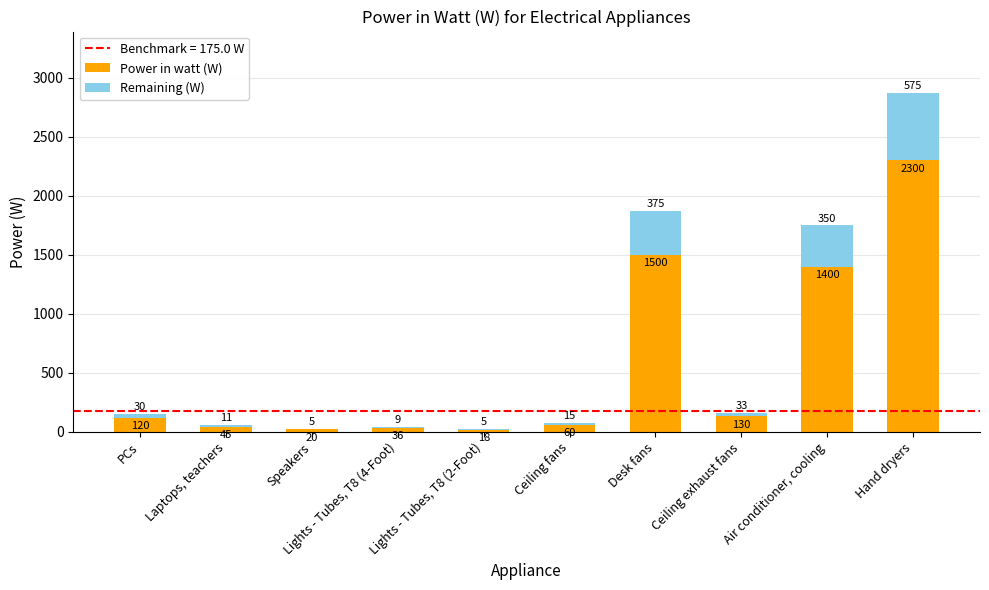

How many data points does each series have?

10